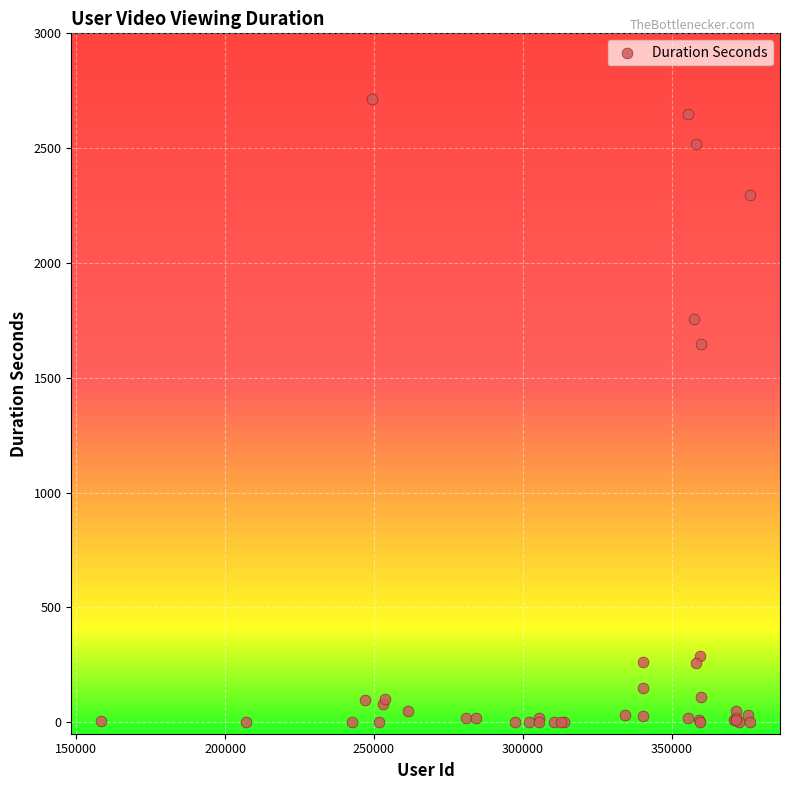

What Y value in the scatter plot is closest to 1356?

1649